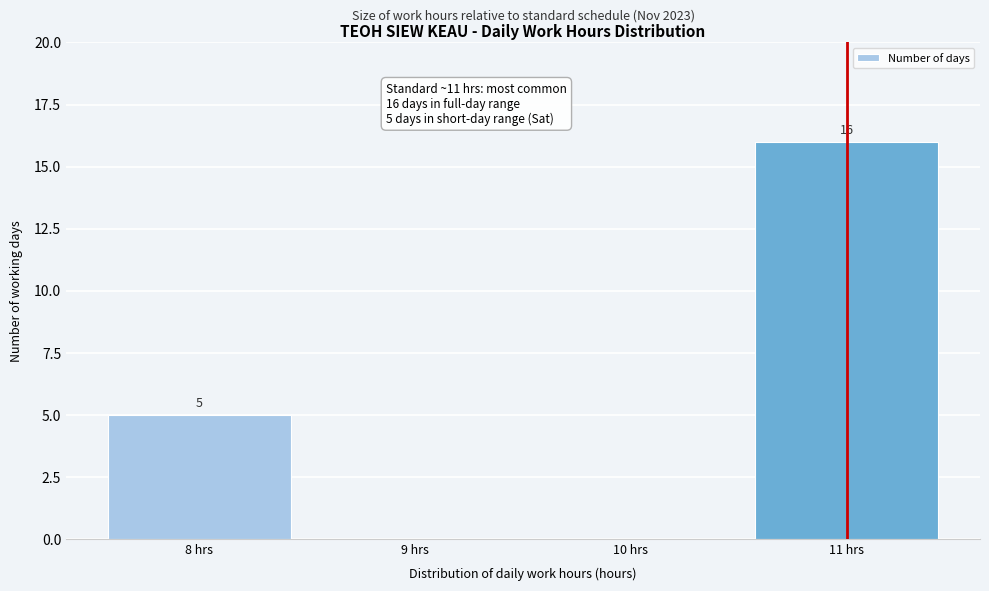

Reading left to right, list all the values displayed in this chart.

8 hrs=5	9 hrs=0	10 hrs=0	11 hrs=16